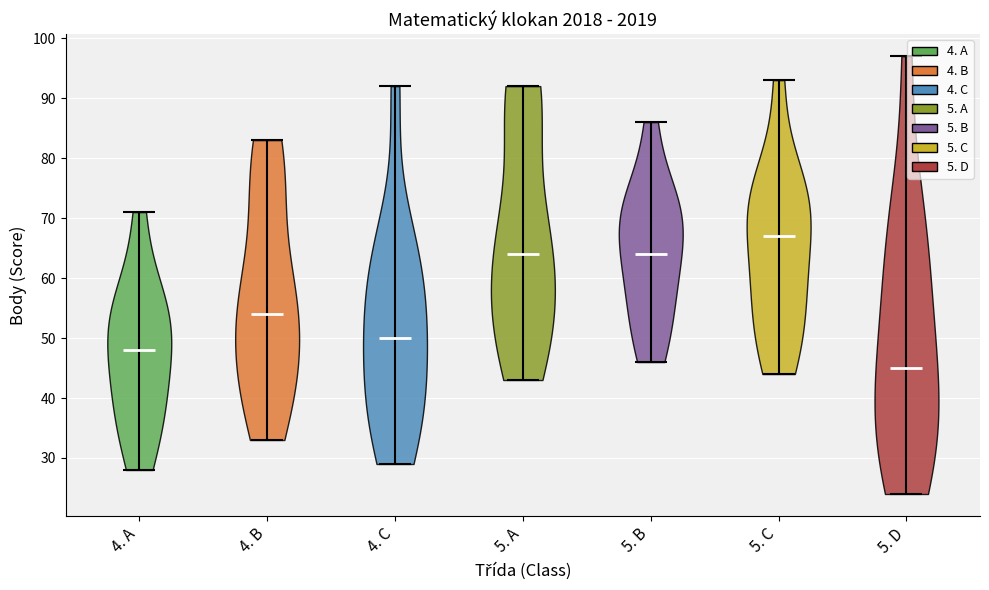

Reading left to right, read every violin against the y-axis: where its median line is, and the lowest and highest points it reaches. The values are not printed on the chart, so give them approximately, as read against the axis.

4. A: median line 48, lowest point 28, highest point 71
4. B: median line 54, lowest point 33, highest point 83
4. C: median line 50, lowest point 29, highest point 92
5. A: median line 64, lowest point 43, highest point 92
5. B: median line 64, lowest point 46, highest point 86
5. C: median line 67, lowest point 44, highest point 93
5. D: median line 45, lowest point 24, highest point 97